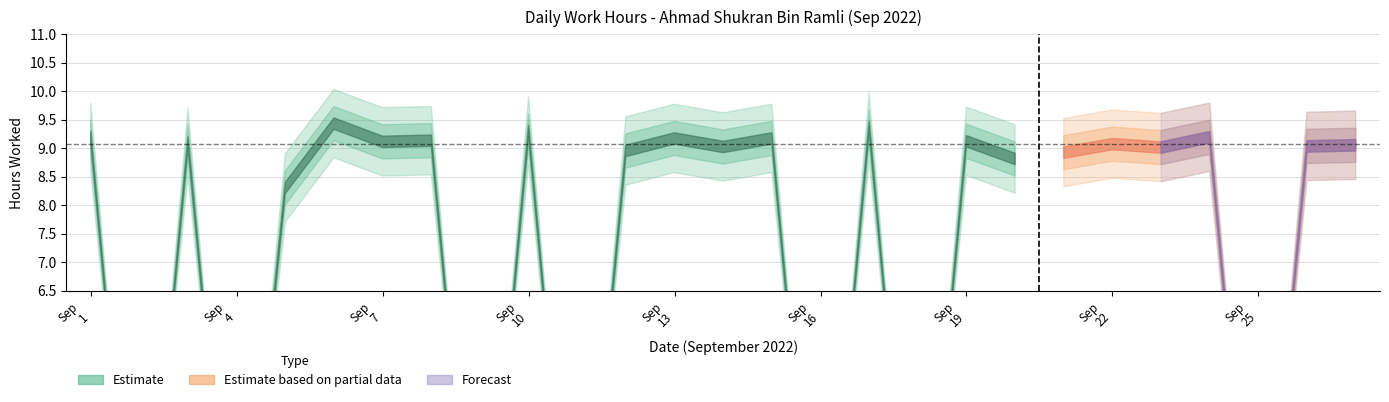

Reading right to left, what are all the values shown in this chart?

9.1	9.0	0.0	9.2	9.0	9.1	8.9	8.8	9.1	0.0	9.4	0.0	9.2	9.0	9.2	8.9	0.0	9.3	0.0	9.1	9.1	9.4	8.3	0.0	9.1	0.0	9.2